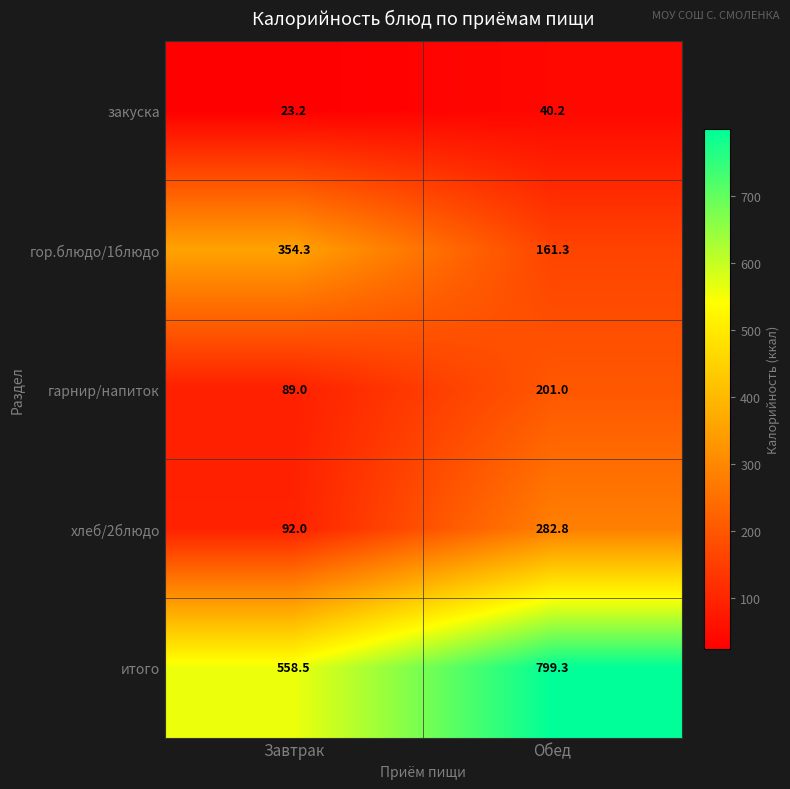

Count the number of categories in the chart.

2